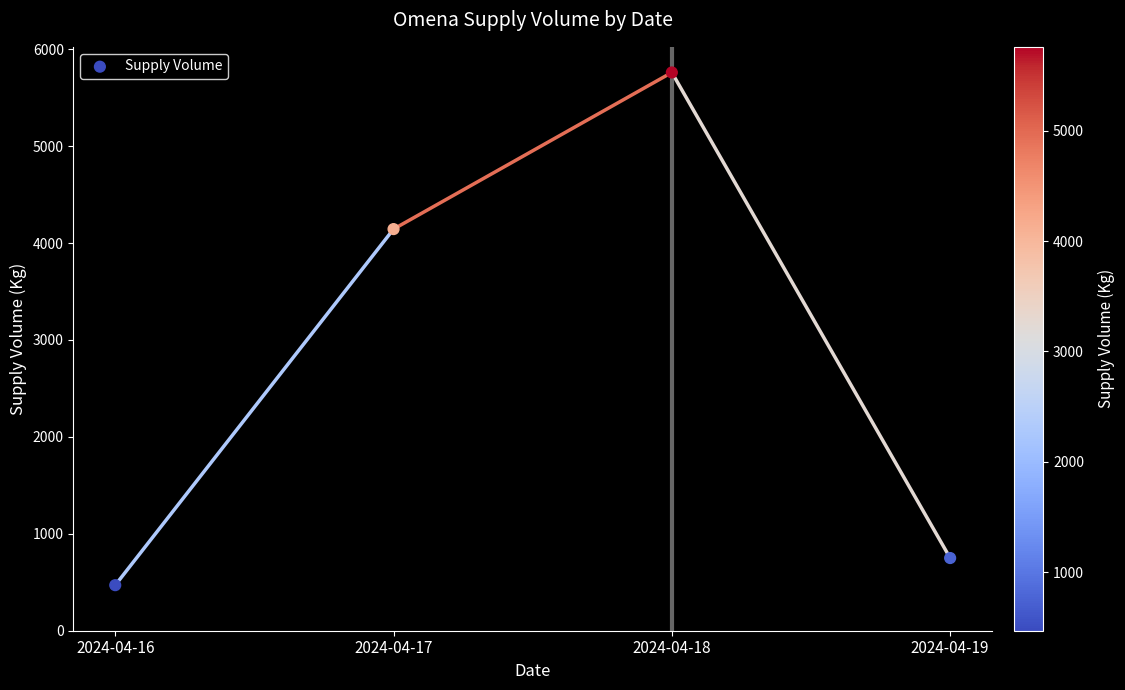

What is the range of Y values (max minus min)?

5290